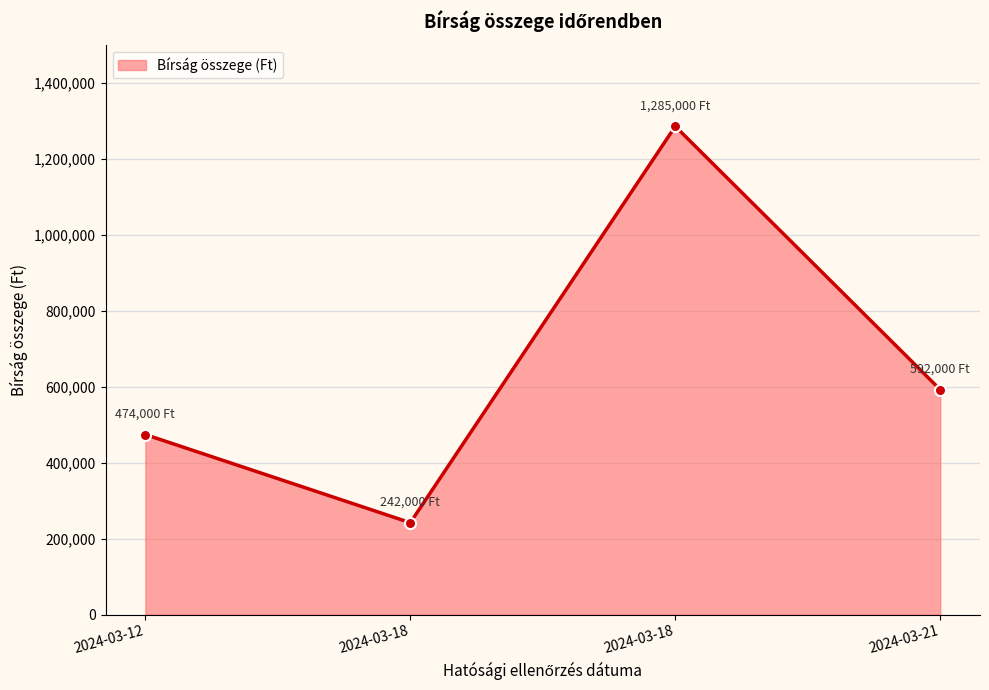

At which label does the data first exceed 592000?

2024-03-18